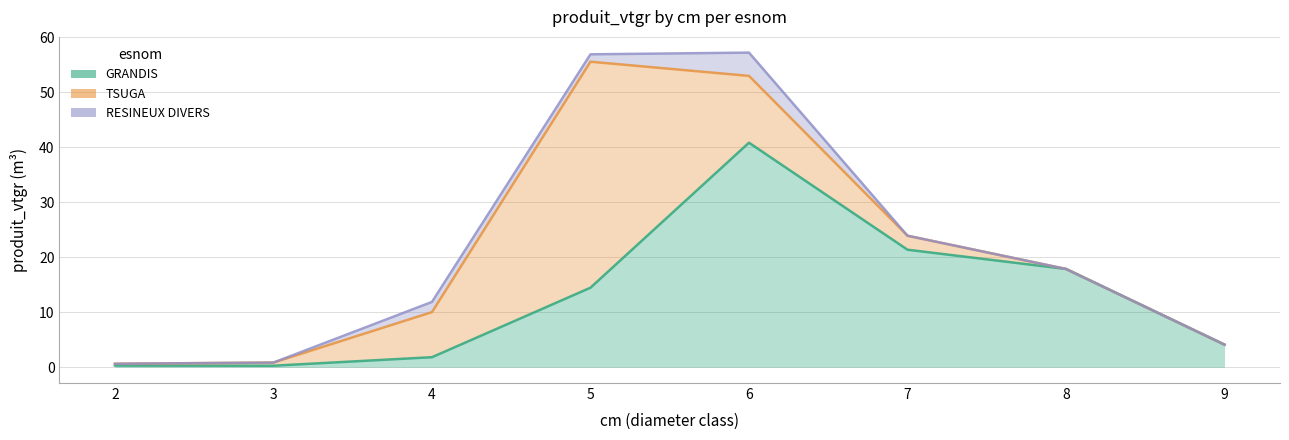

Is the value of TSUGA at 6 greater than the value of GRANDIS at 5?

No